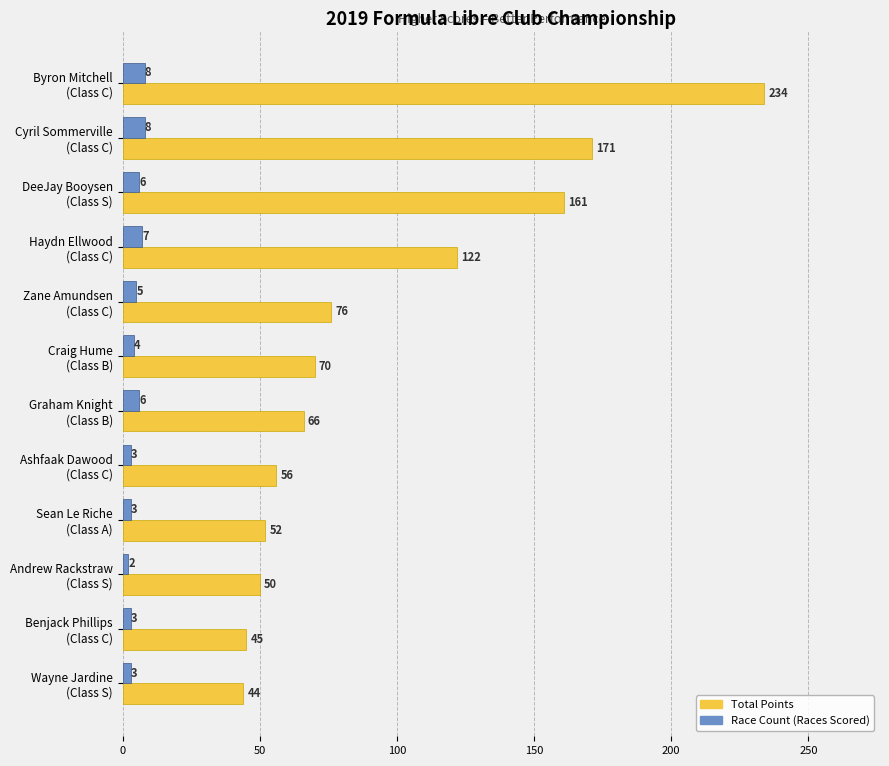

What is the maximum value shown in the chart?

234